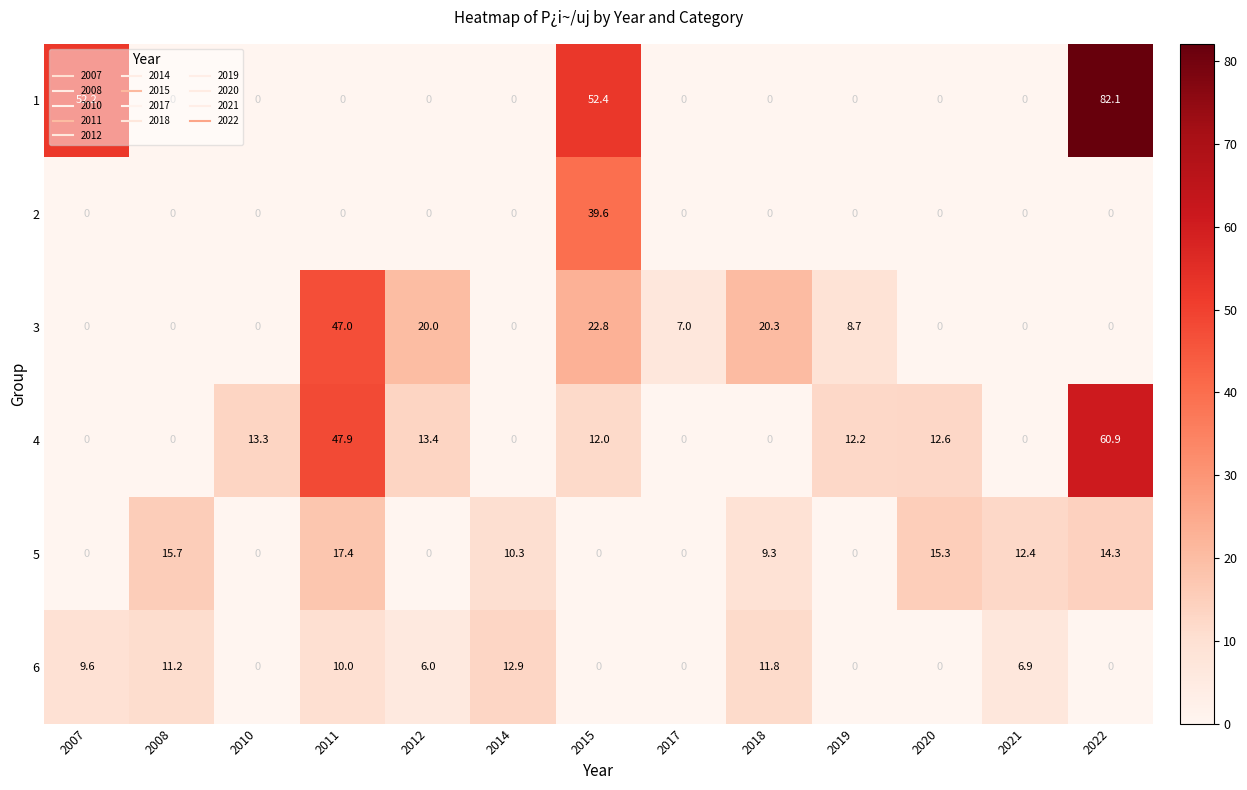

What is the average value of the 2 series?

3.0